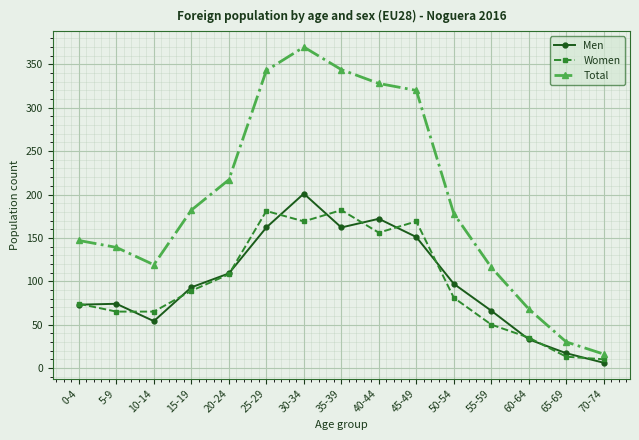

The Men series shows 162 at 25-29. True or false?

True